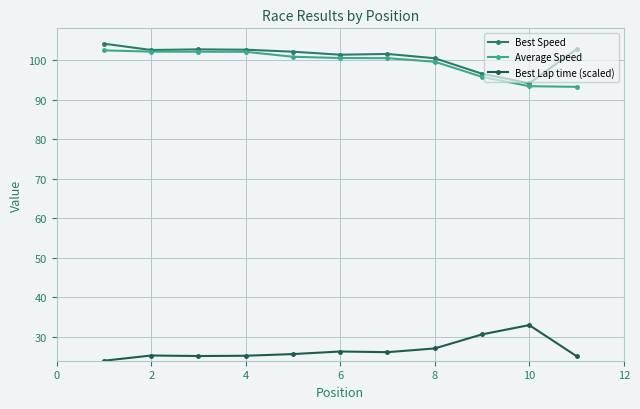

What is the lowest value of the Best Lap time (scaled) series?

24.0